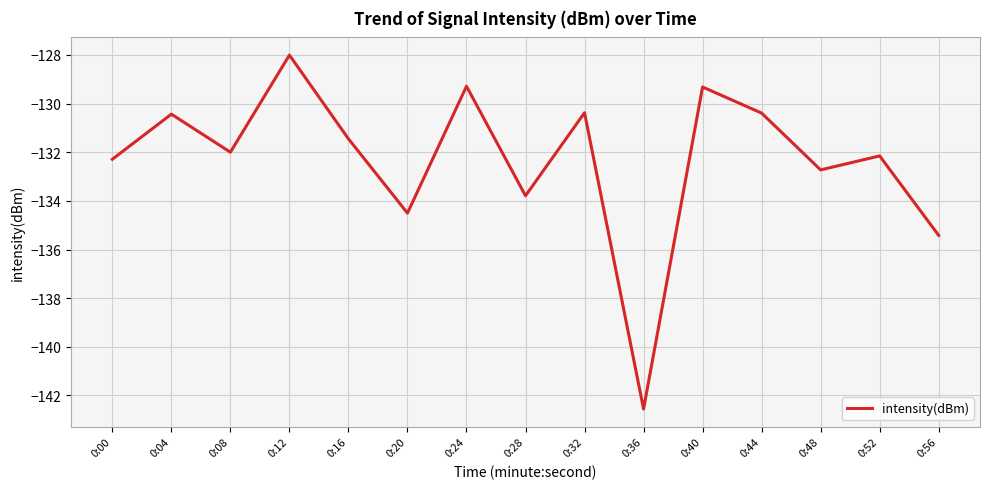

The chart shows a value of -199.7 at 0:16. True or false?

False